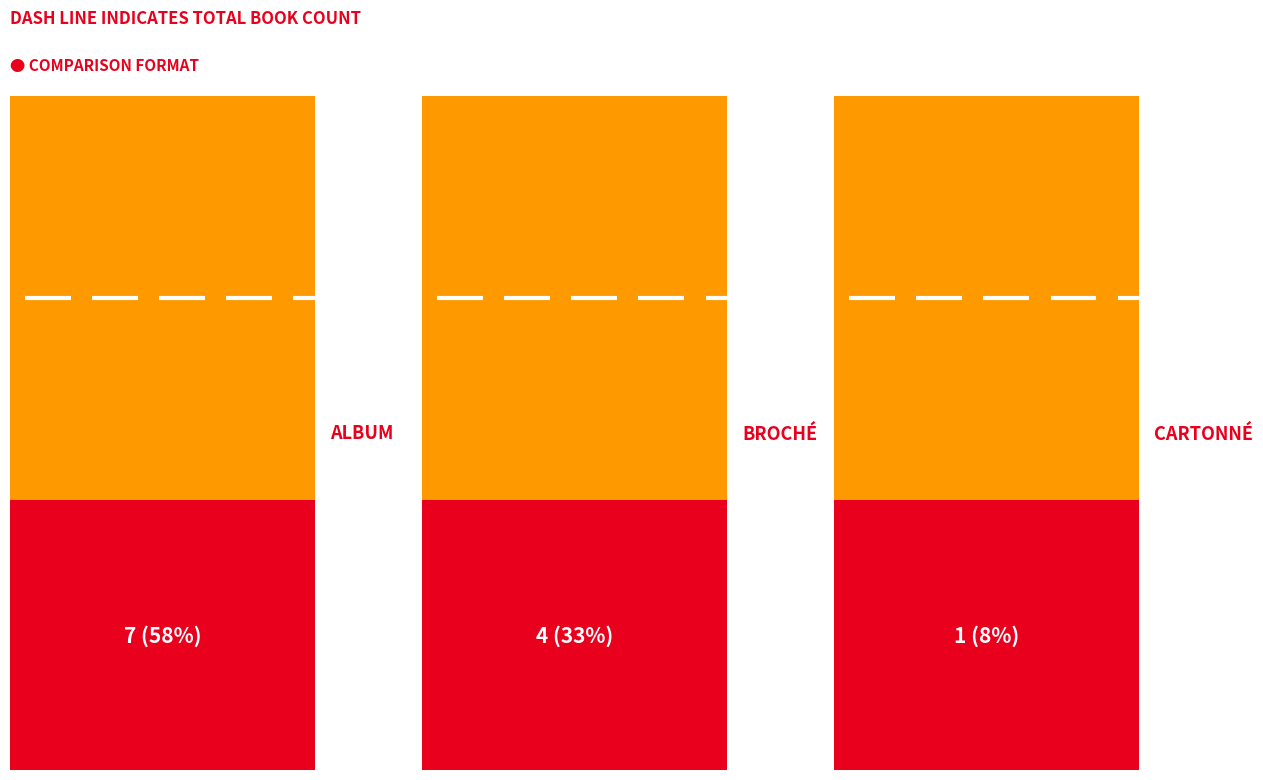

What is the label of the 5th bar from the right?

Broché